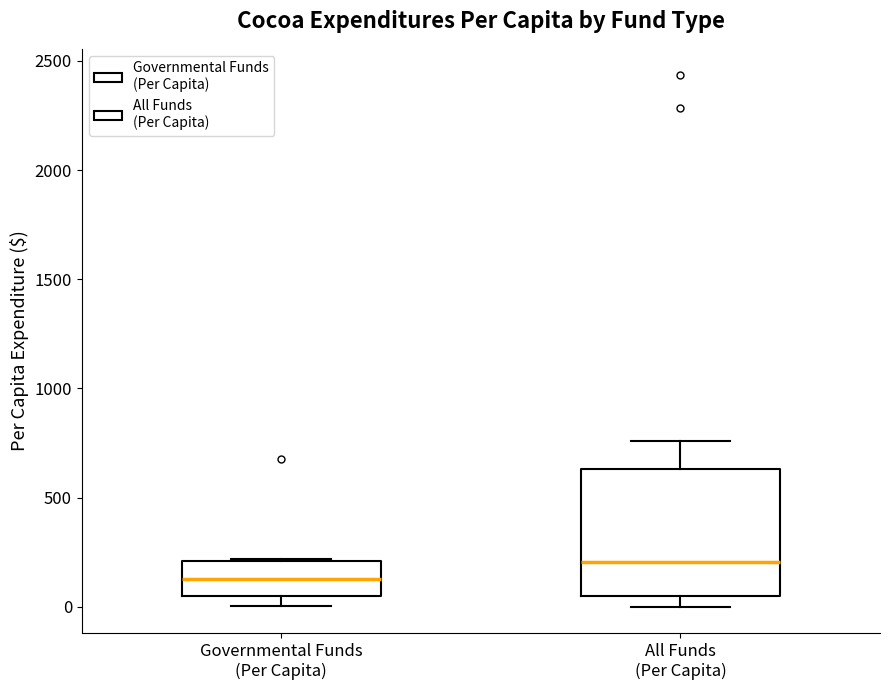

Where is the upper edge of the box for All Funds (Per Capita) on the y-axis? The values are not printed on the chart, so give them approximately, as read against the axis.

650